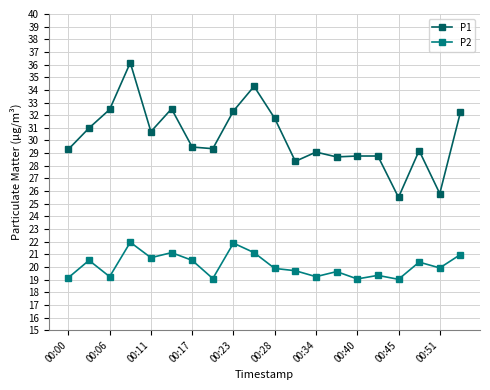

Rank the series by their average value, from highest to lowest.

P1, P2